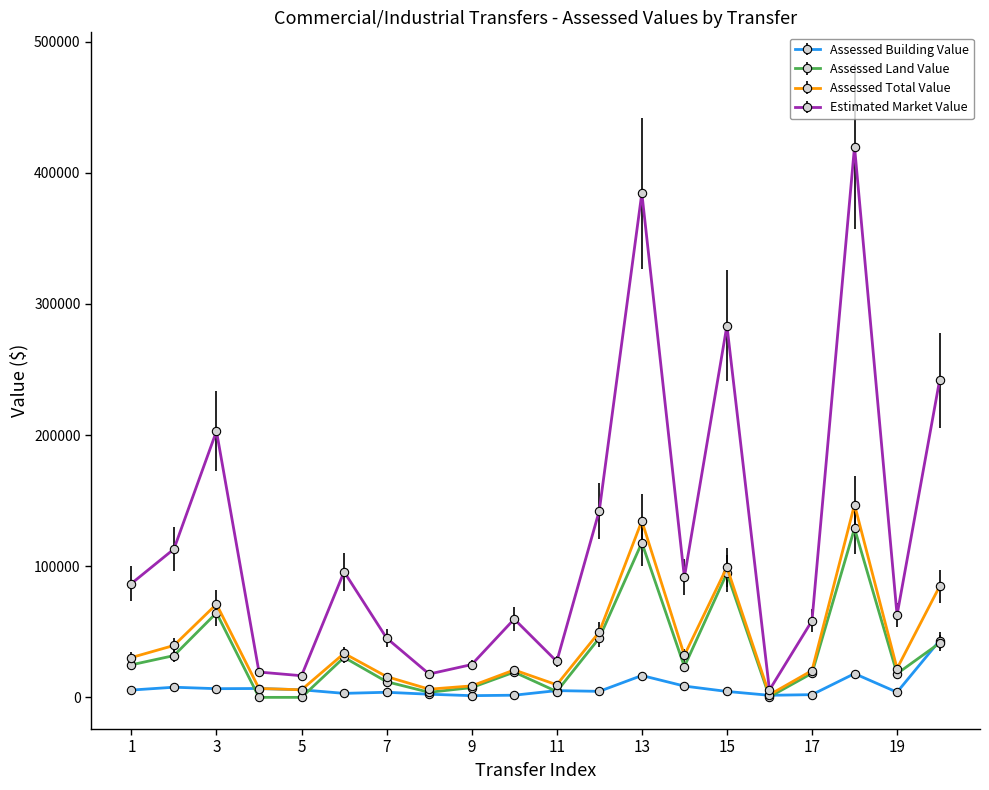

Does the chart display data point markers on the line(s)?

Yes